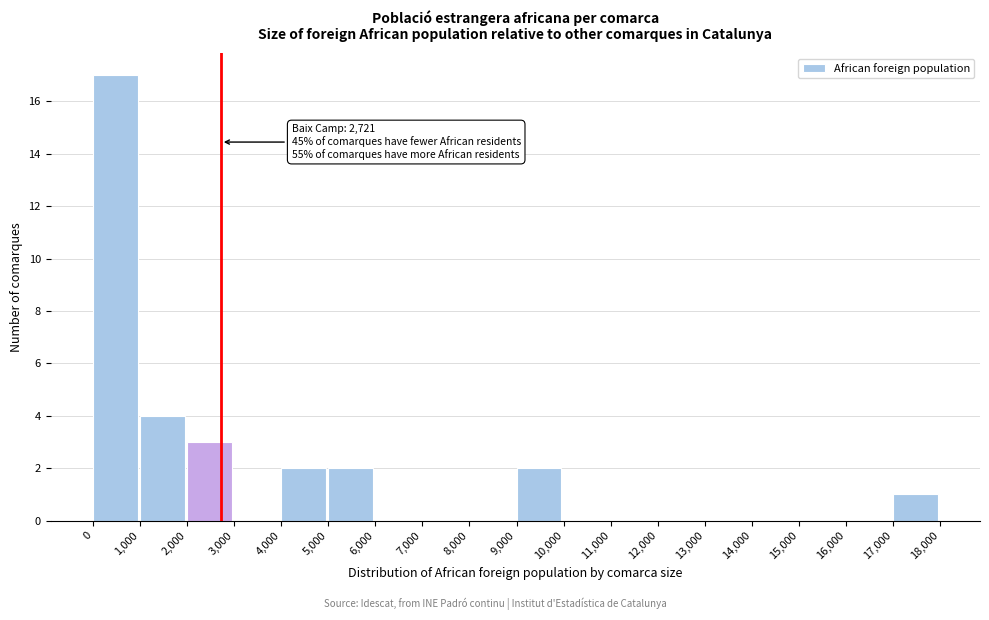

Which range on the x-axis has the tallest bar?

0 to 1,000